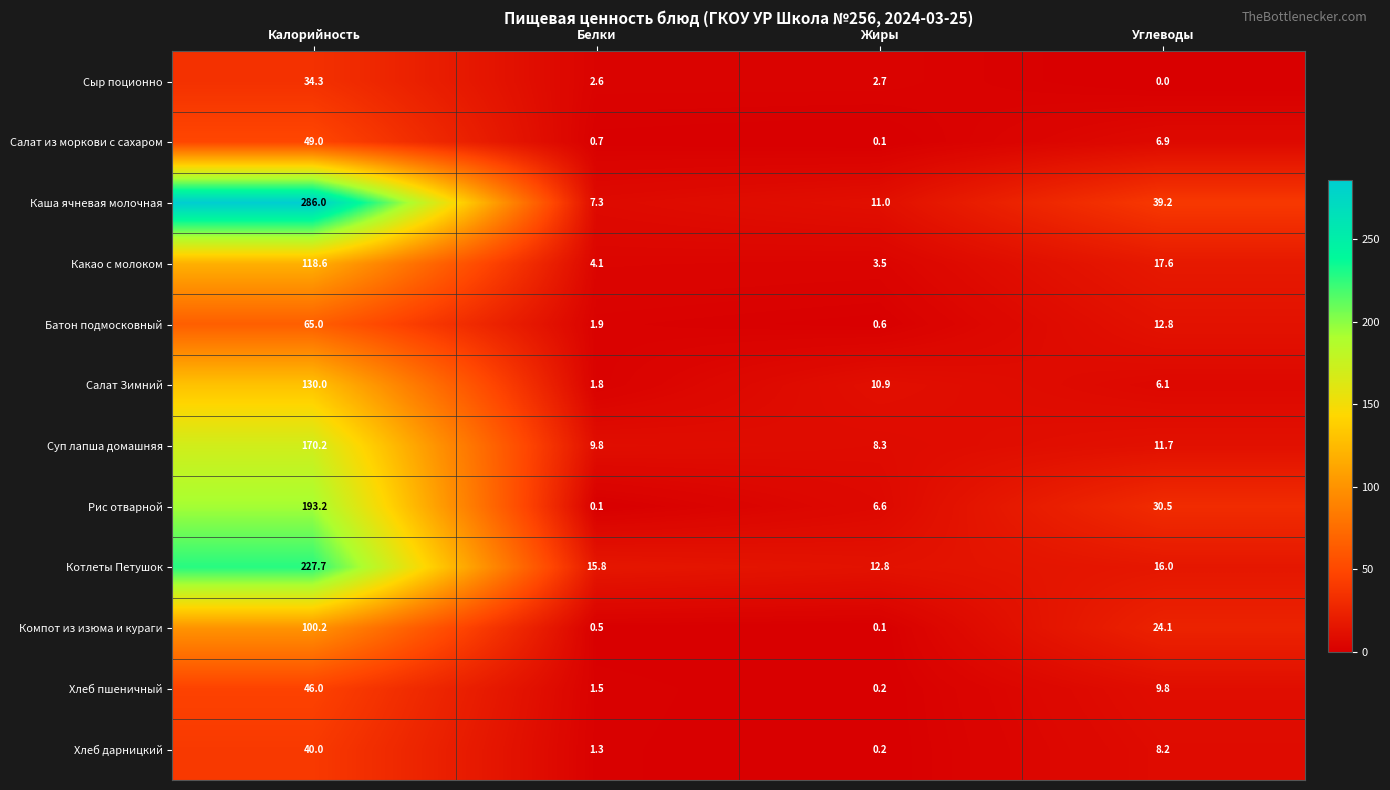

The Суп лапша домашняя series shows 170.2 at Калорийность. True or false?

True